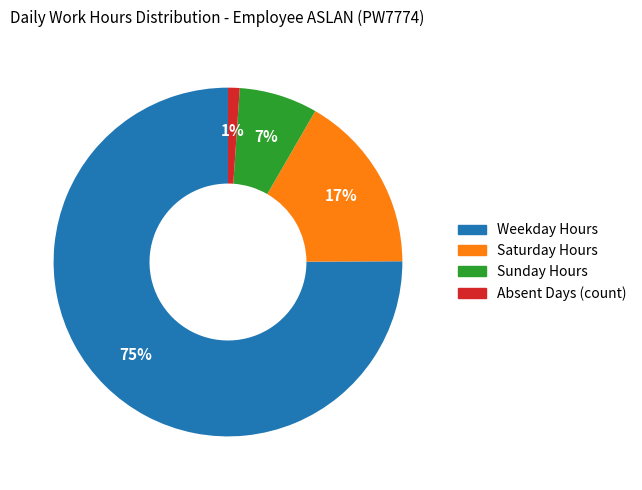

Which has a higher value, Absent Days (count) or Sunday Hours?

Sunday Hours